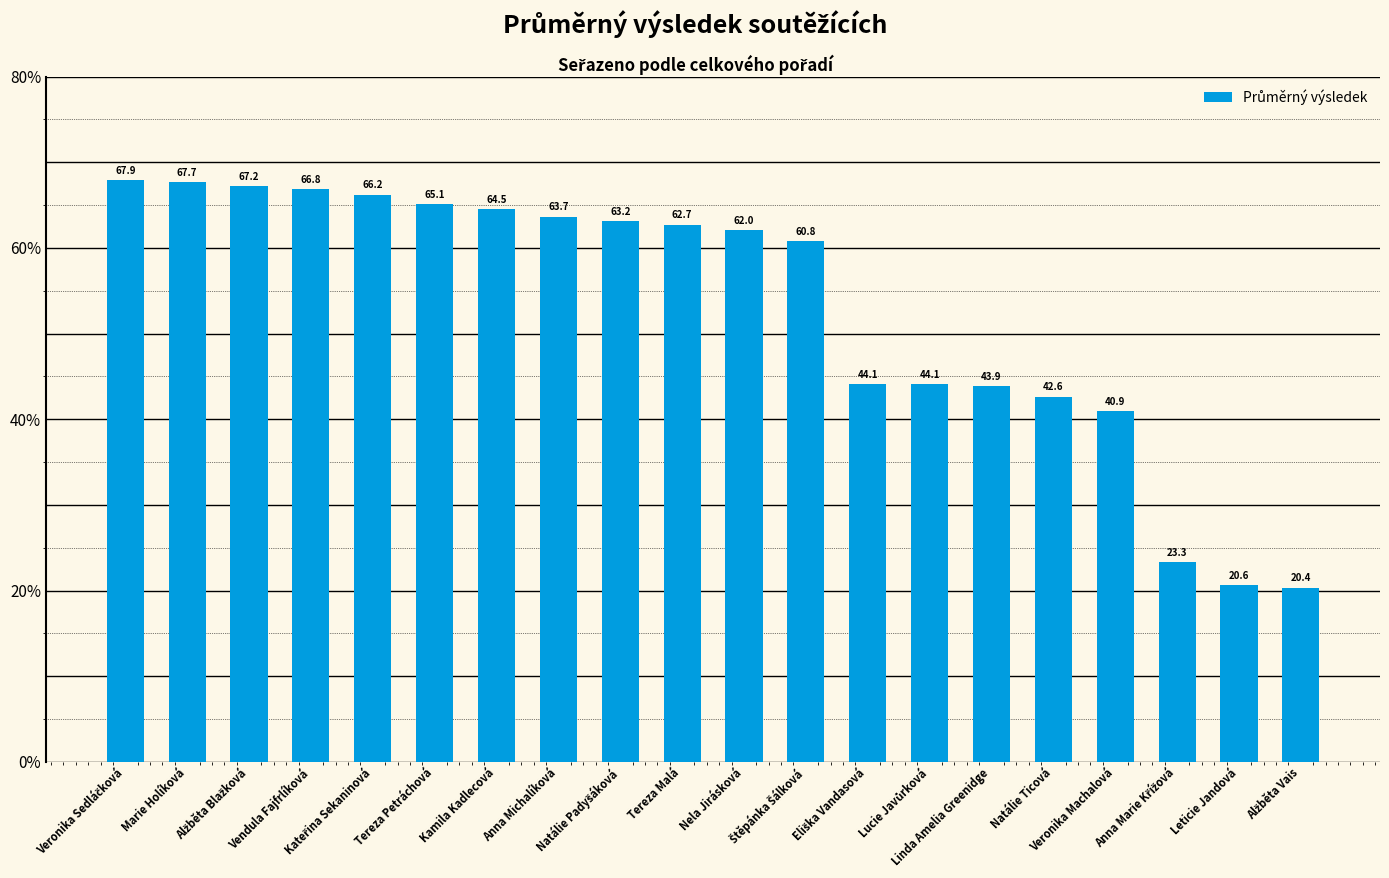

What is the difference between the second highest and minimum values?

47.3